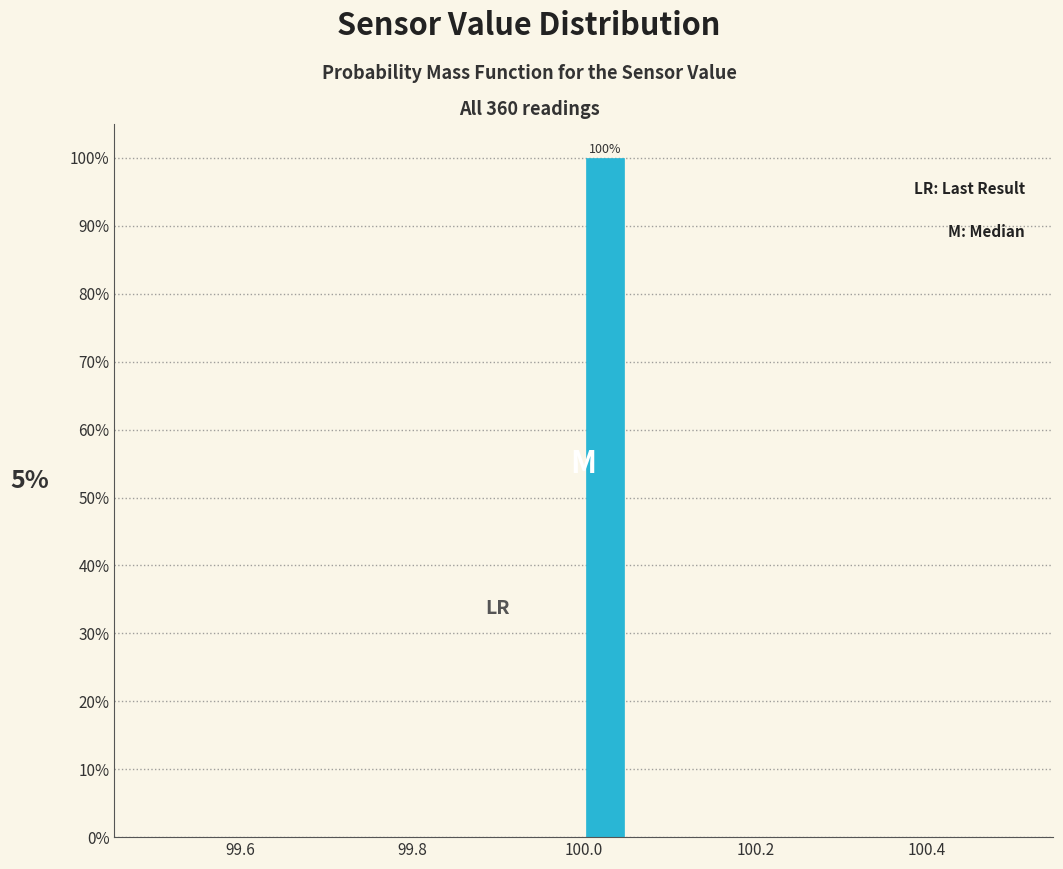

Read against the x-axis, roughly where is the centre of the tallest bar?

100.02